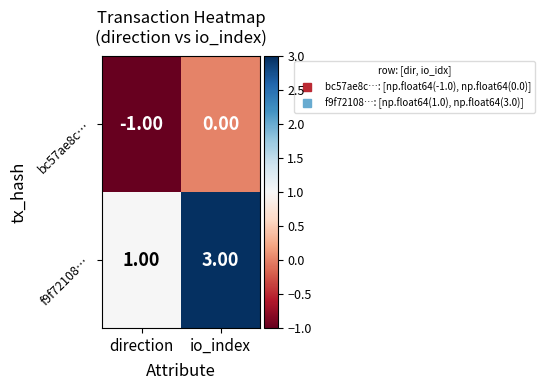

Rank the series by their maximum value, from highest to lowest.

f9f72108…, bc57ae8c…